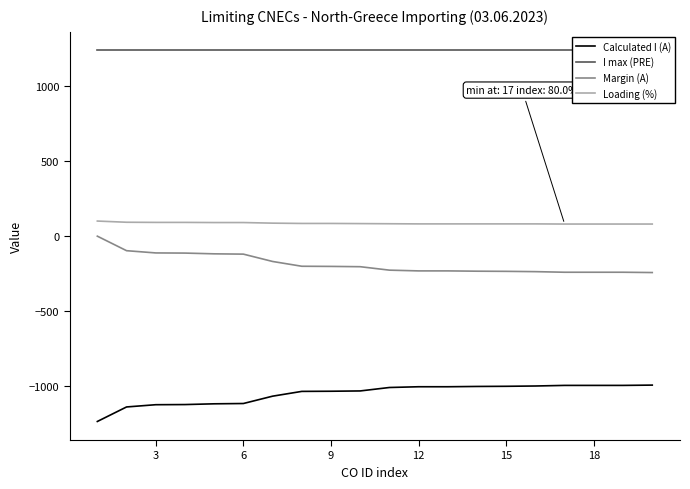

What is the lowest value of the Margin (A) series?

-244